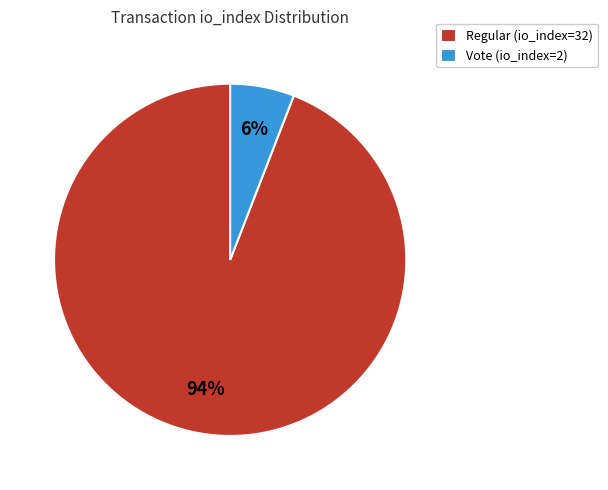

Which category has the smallest portion of the pie?

Vote (io_index=2)